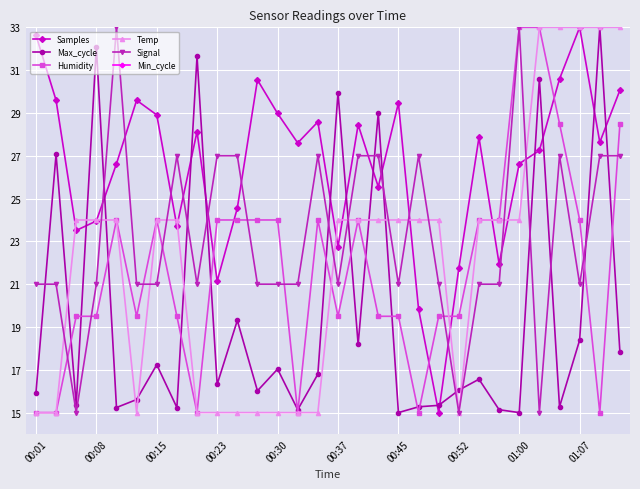

After their last crossing, which series has the higher values: Samples or Signal?

Samples